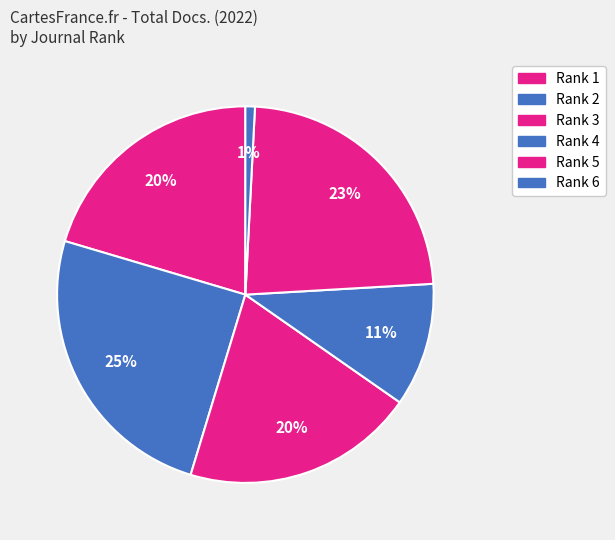

Rank the categories by value from highest to lowest.

Rank 2, Rank 5, Rank 1, Rank 3, Rank 4, Rank 6